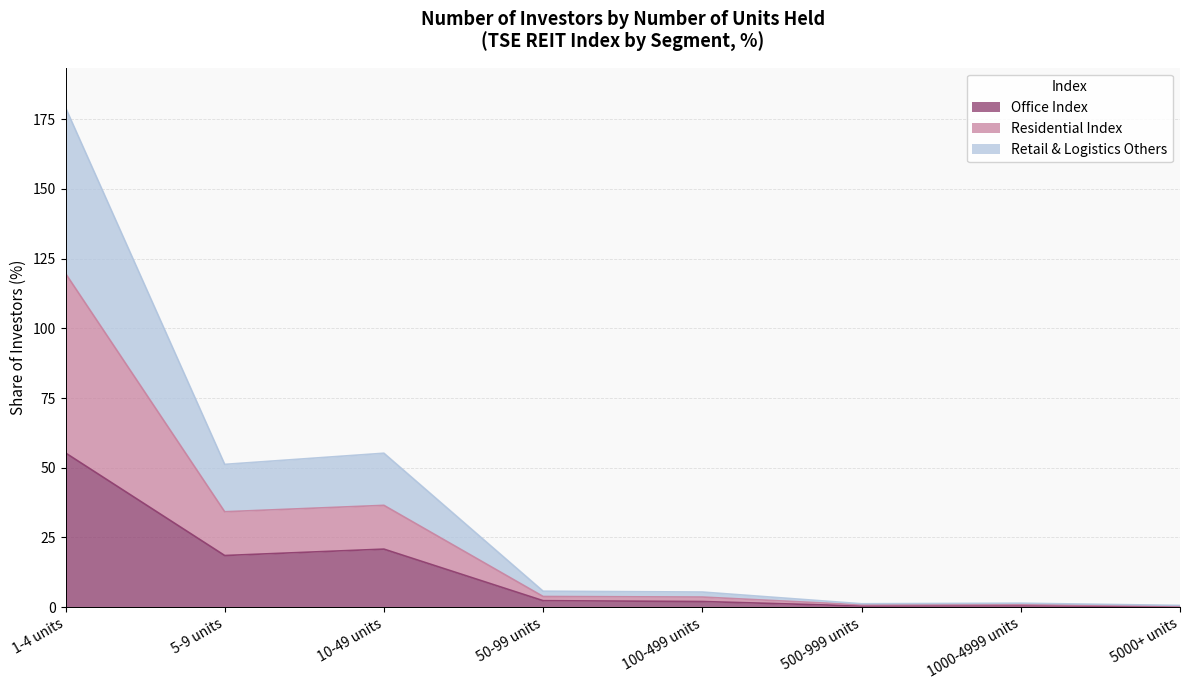

Is it true that Office Index equals 0.5 at 1000-4999 units?

True